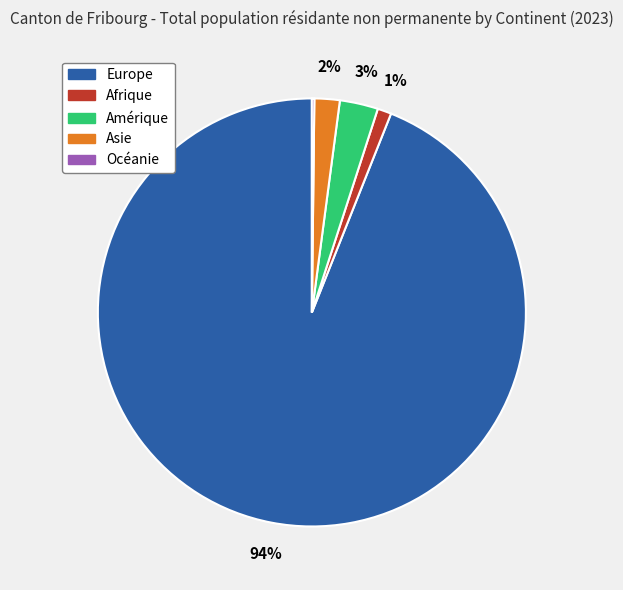

Which category has the biggest portion of the pie?

Europe